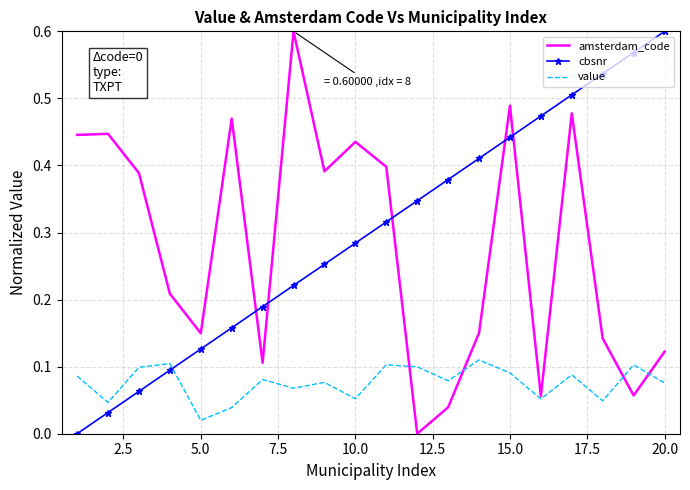

Count the number of data series in this chart.

3